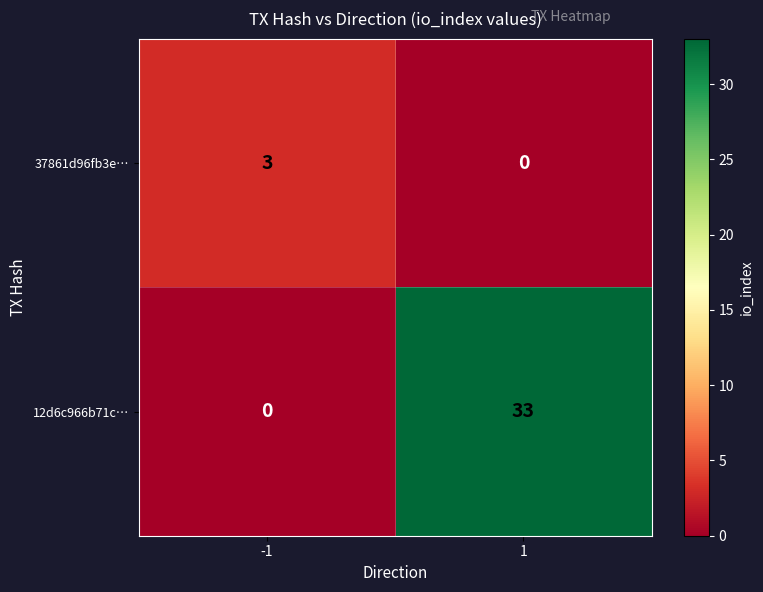

The 12d6c966b71c… series shows 33 at 1. True or false?

True